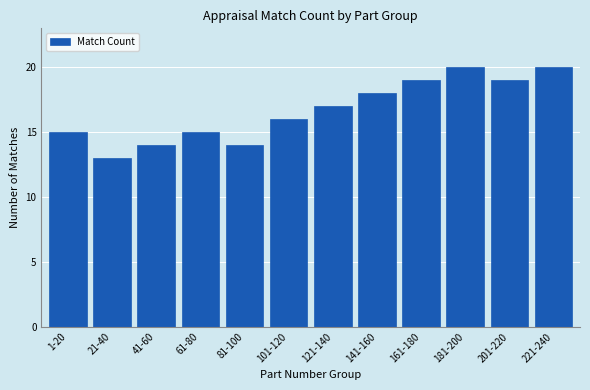

Reading left to right, what are all the values shown in this chart?

15	13	14	15	14	16	17	18	19	20	19	20